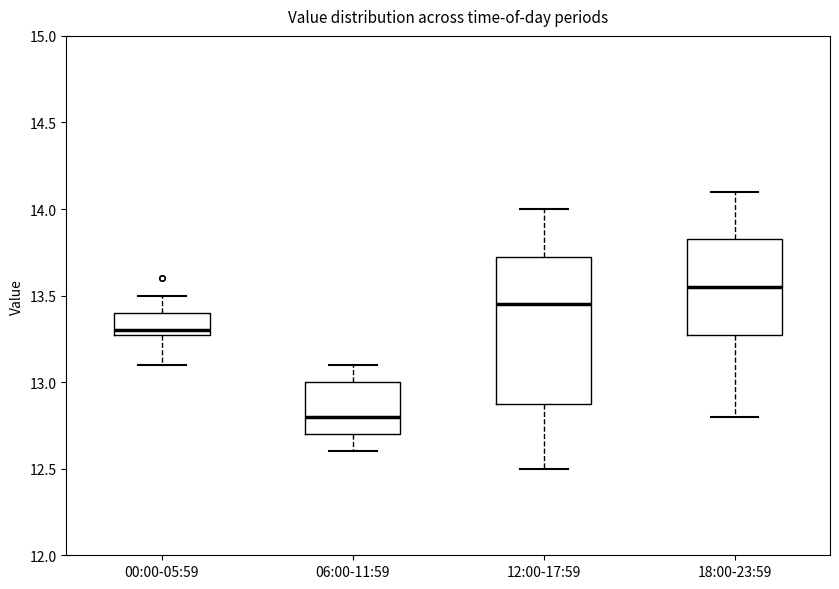

Where does the upper whisker of the box for 18:00-23:59 end on the y-axis? The values are not printed on the chart, so give them approximately, as read against the axis.

14.10